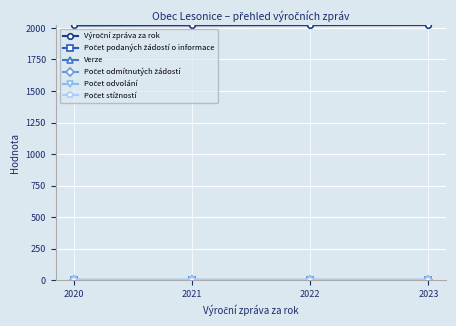

What is the sum of all Verze values?

4